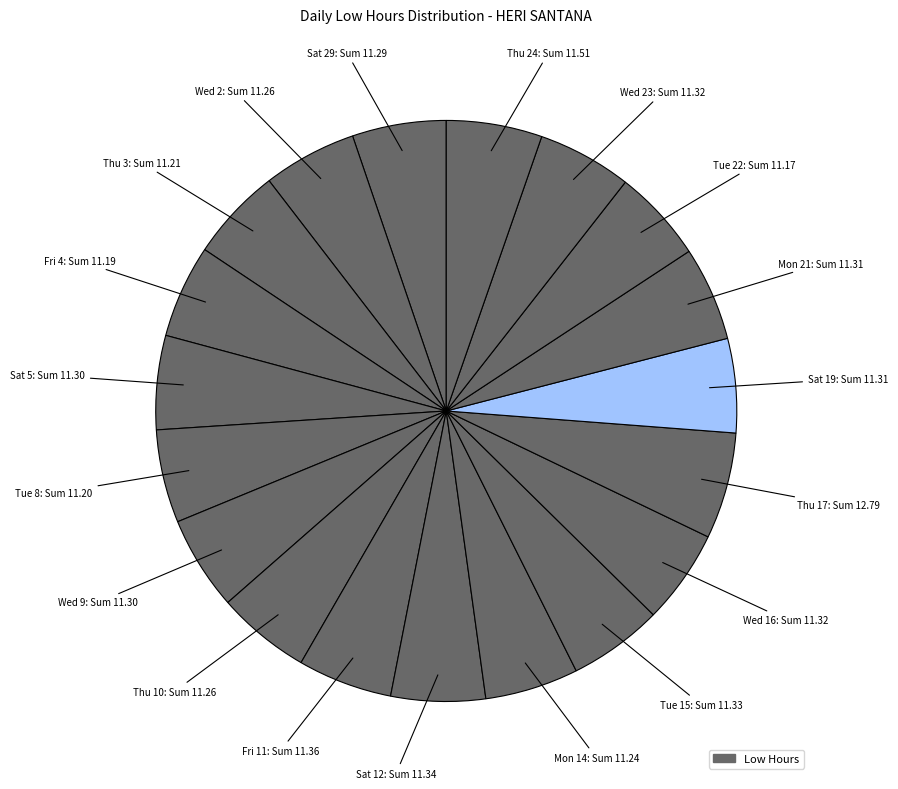

How many segments does this pie chart have?

19